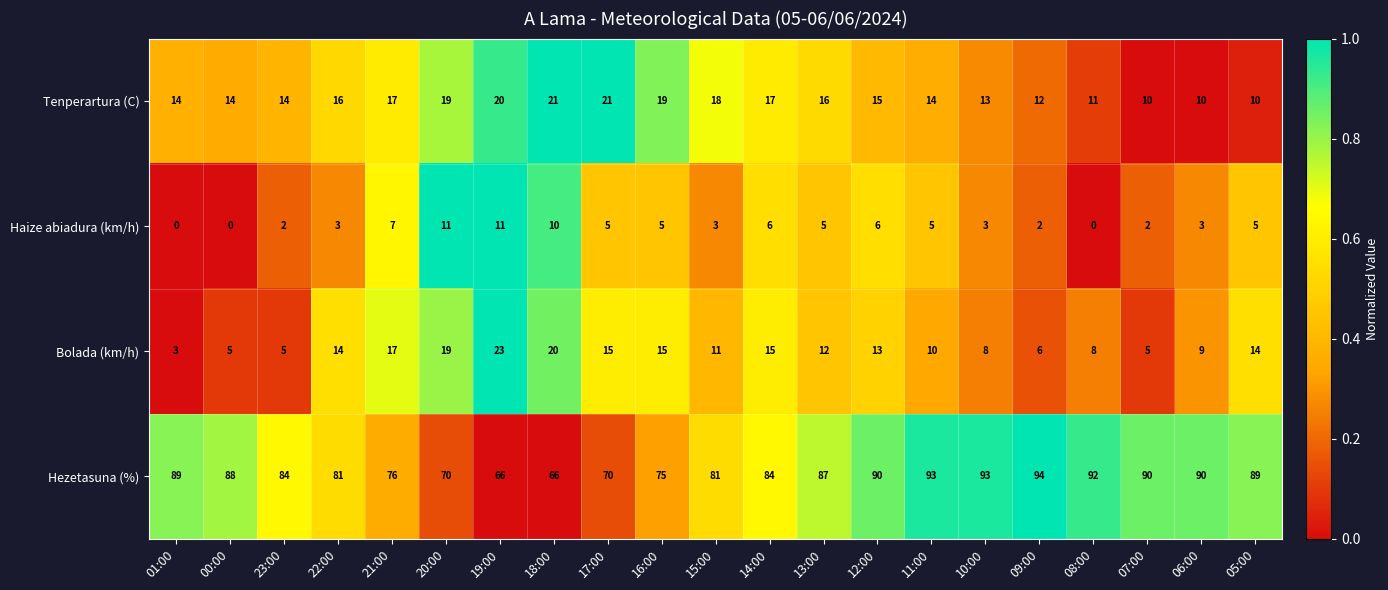

Which series has the largest total across all categories?

Hezetasuna (%)